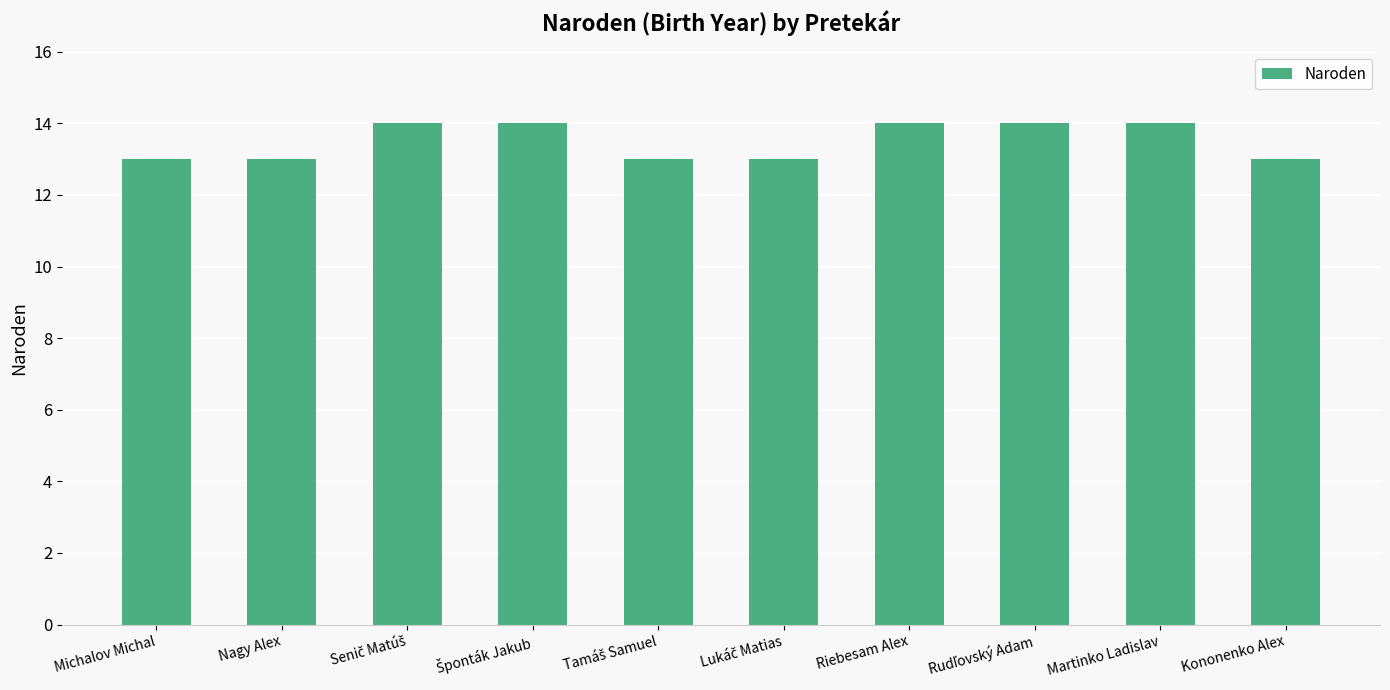

How many series are shown in this chart?

1